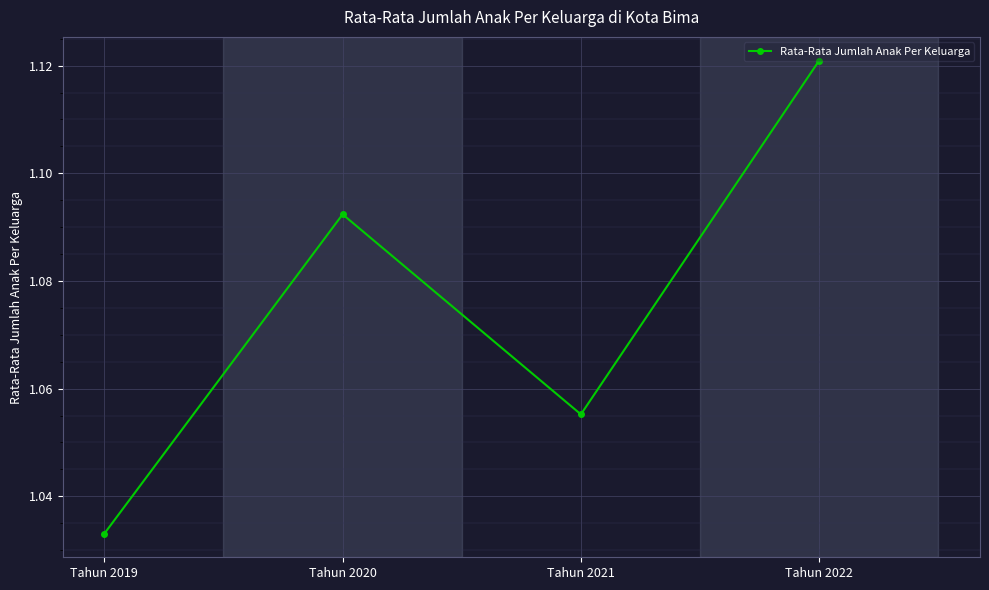

Is this an area chart (filled region under the line)?

No